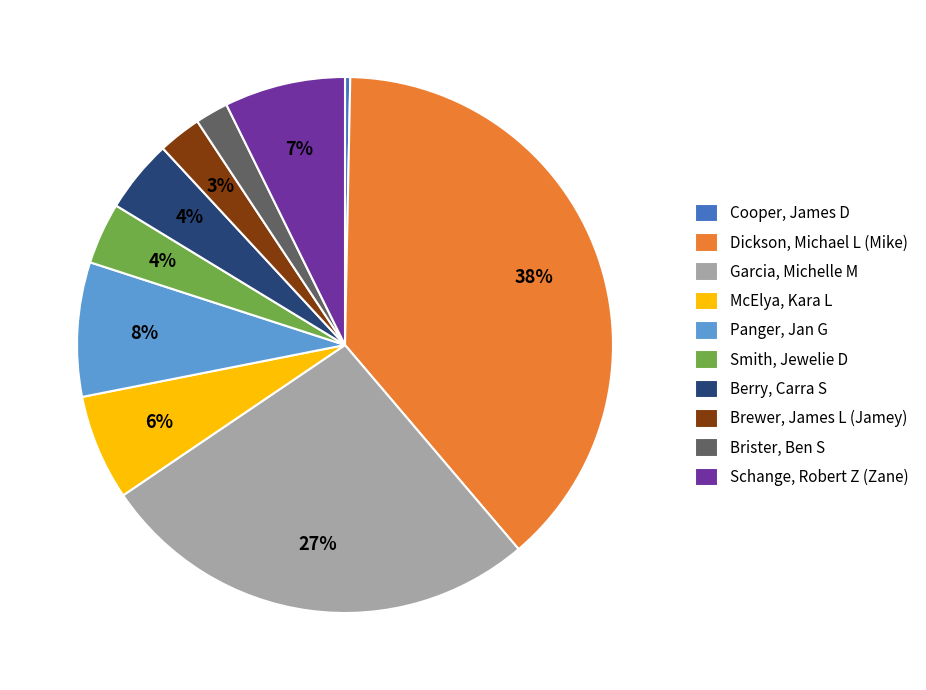

Which category has the smallest portion of the pie?

Cooper, James D